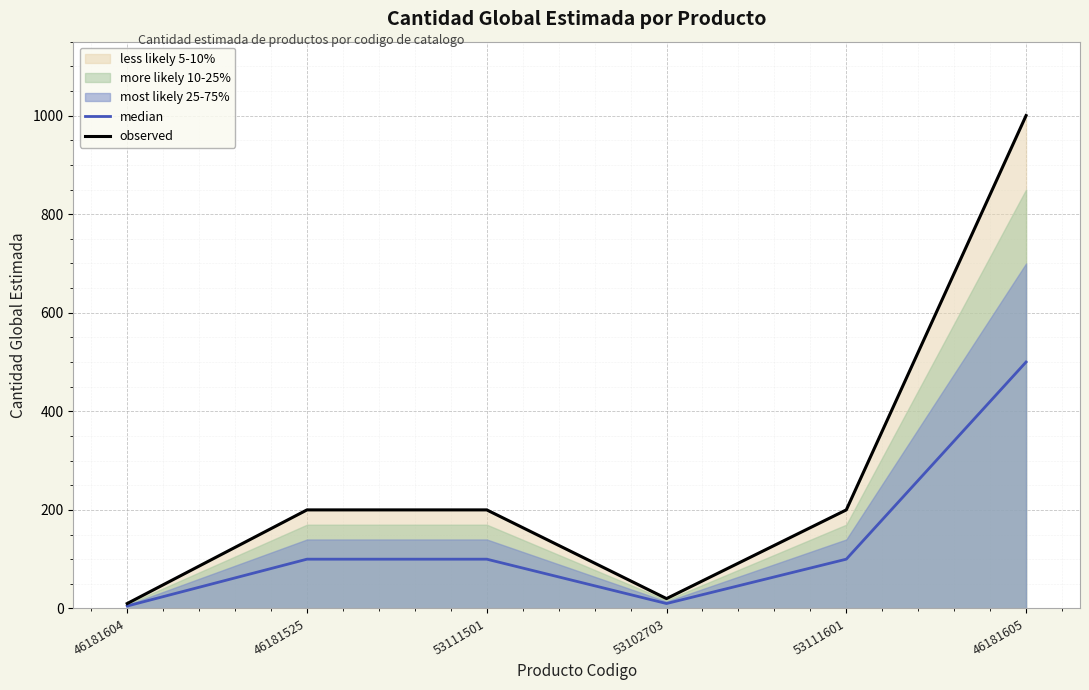

At which label does median reach its minimum?

46181604